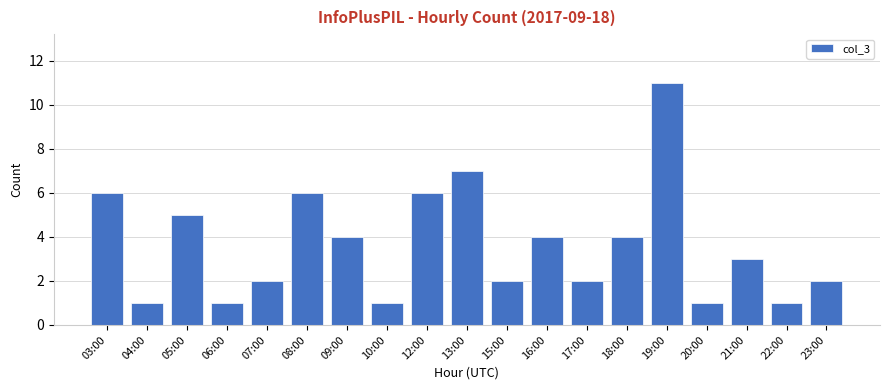

Reading left to right, transcribe all the data shown in this chart.

03:00=6	04:00=1	05:00=5	06:00=1	07:00=2	08:00=6	09:00=4	10:00=1	12:00=6	13:00=7	15:00=2	16:00=4	17:00=2	18:00=4	19:00=11	20:00=1	21:00=3	22:00=1	23:00=2